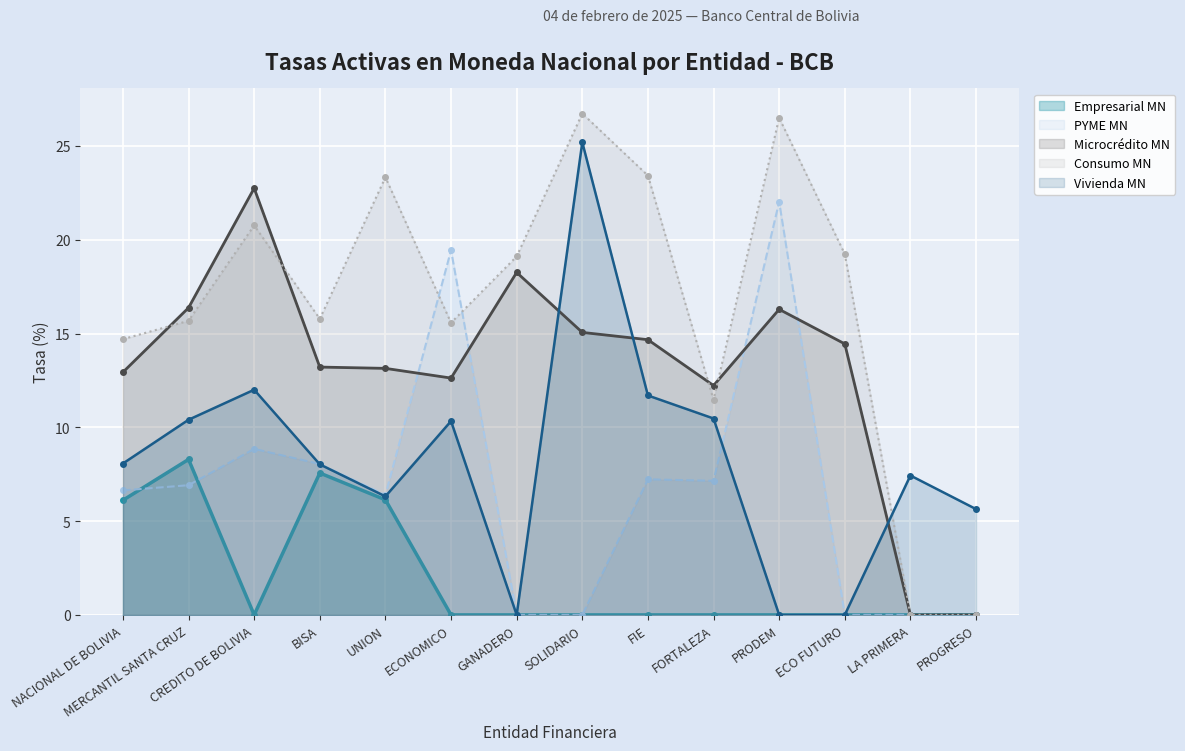

Is it true that Vivienda MN equals 10.3 at ECONOMICO?

True